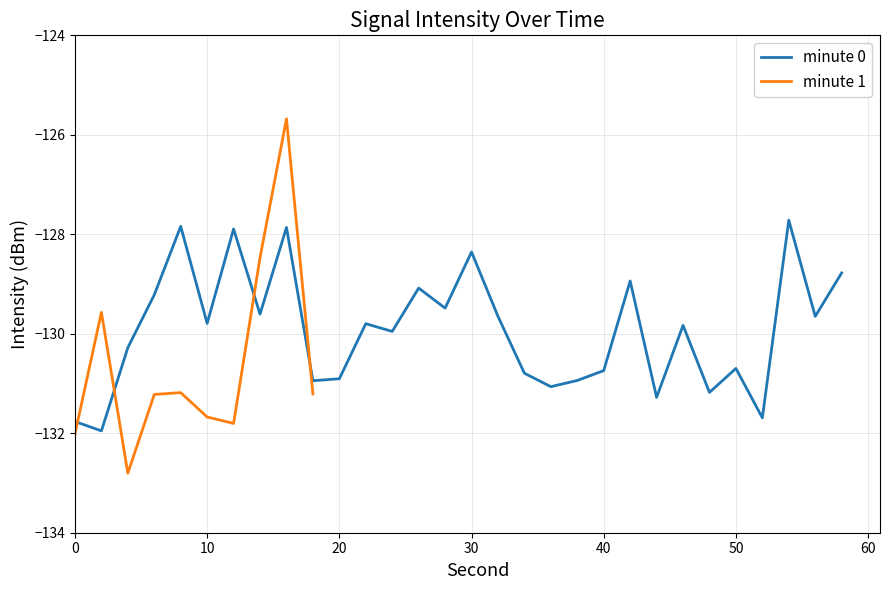

Which has a higher value, 8 or 30?

8